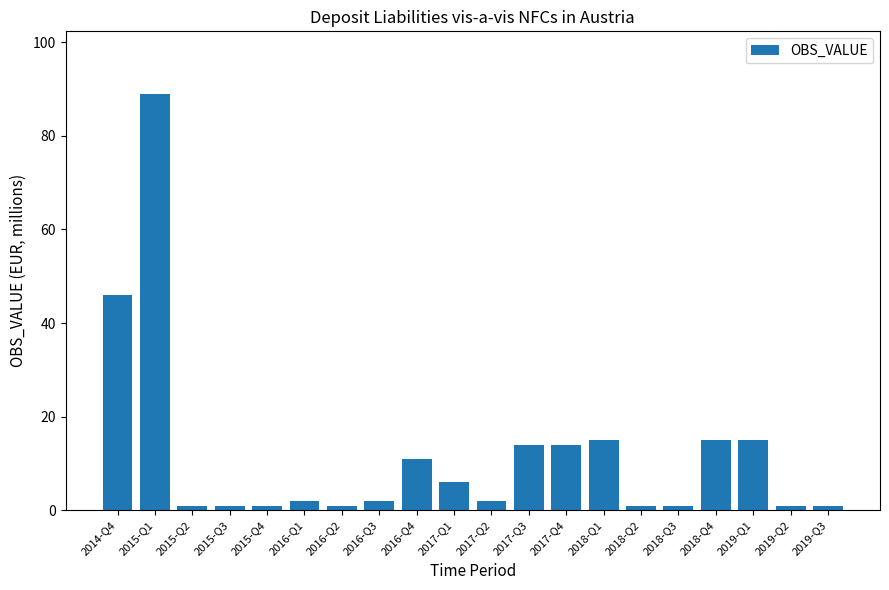

Is it true that the value at 2017-Q1 is 6?

True